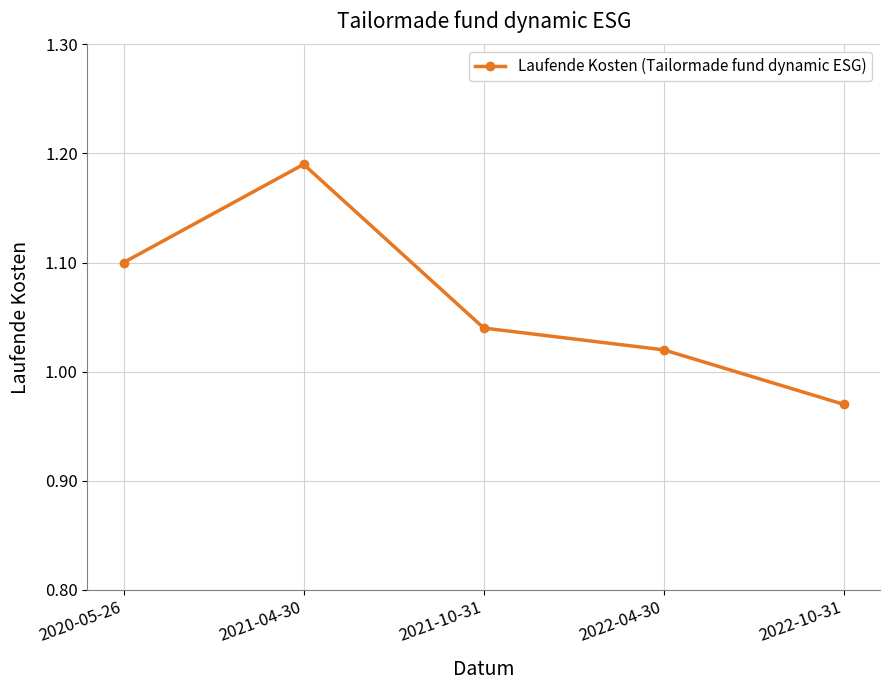

What is the difference between the maximum and second lowest values?

0.2